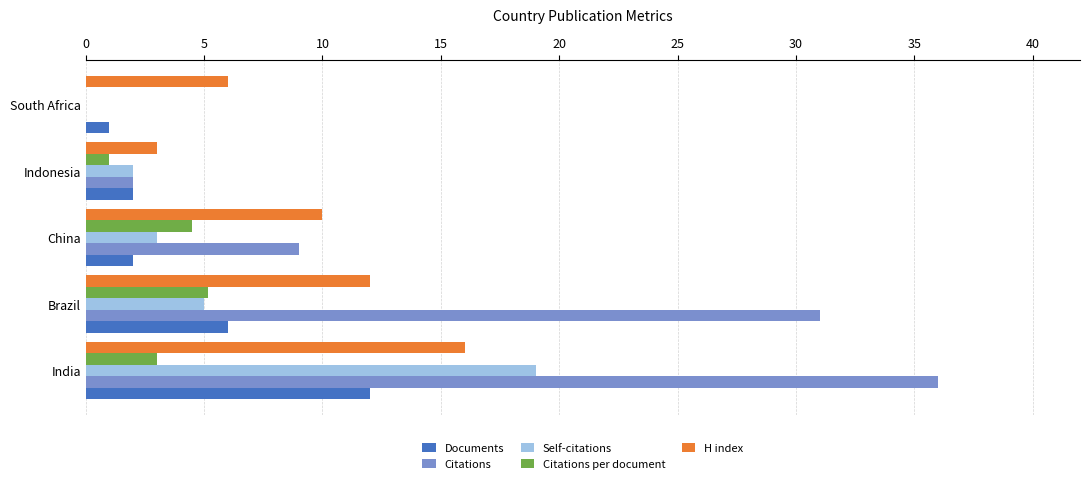

True or false: Documents has a value of 6.0 at Brazil.

True